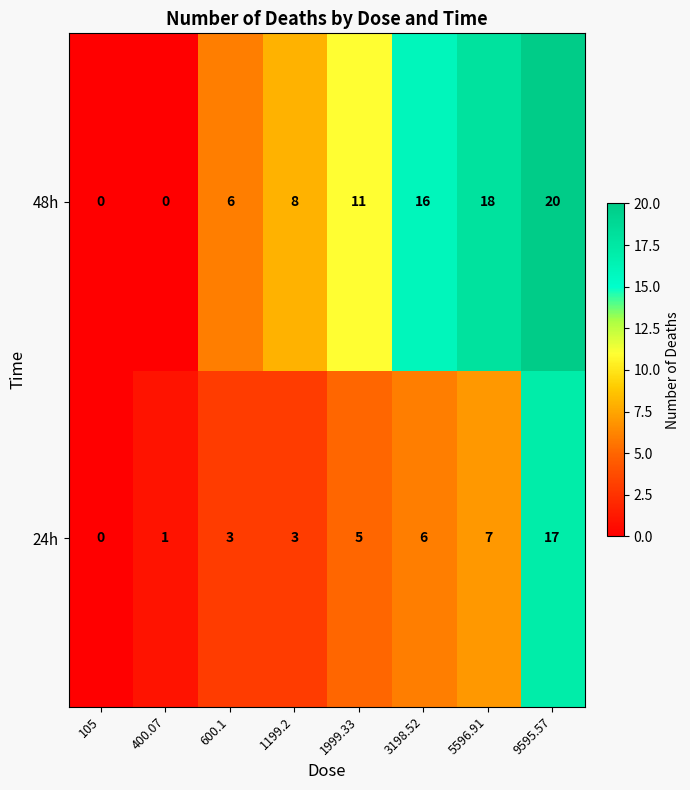

How many series are shown in this chart?

2